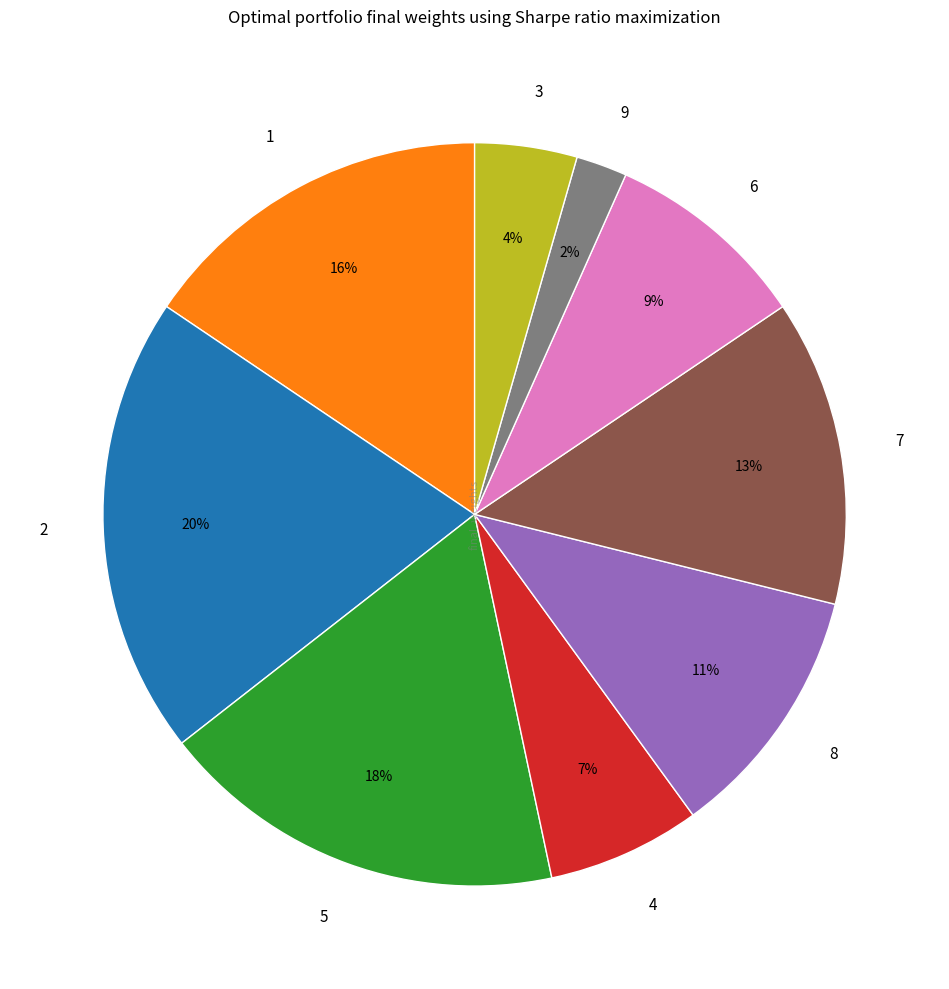

Is there any slice that represents more than half of the pie?

No